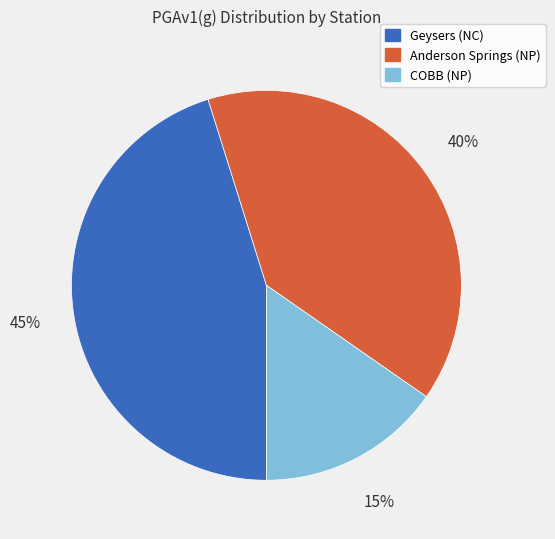

Do COBB (NP) and Geysers (NC) together represent more than half of the pie?

Yes